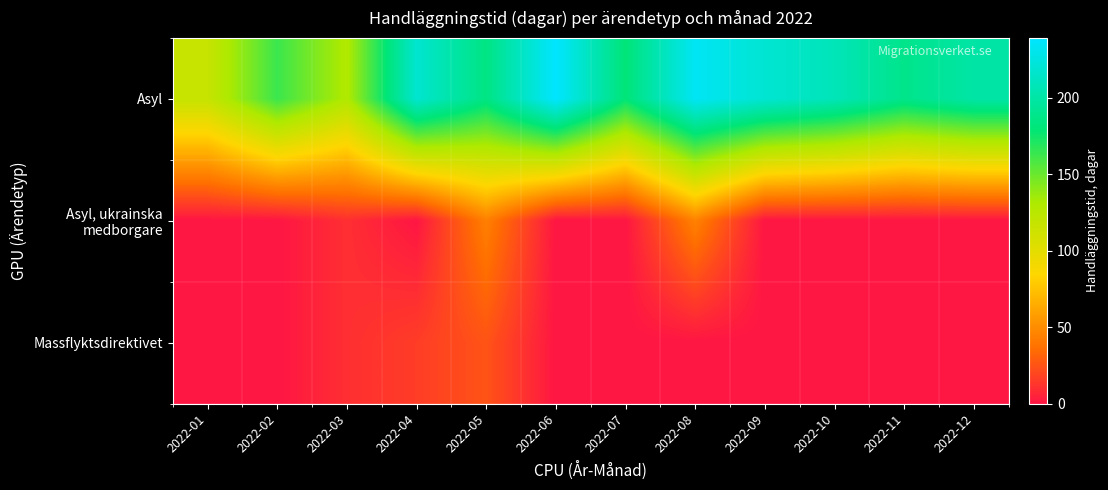

List the series in order of their peak value, highest first.

Asyl, Asyl, ukrainska medborgare, Massflyktsdirektivet